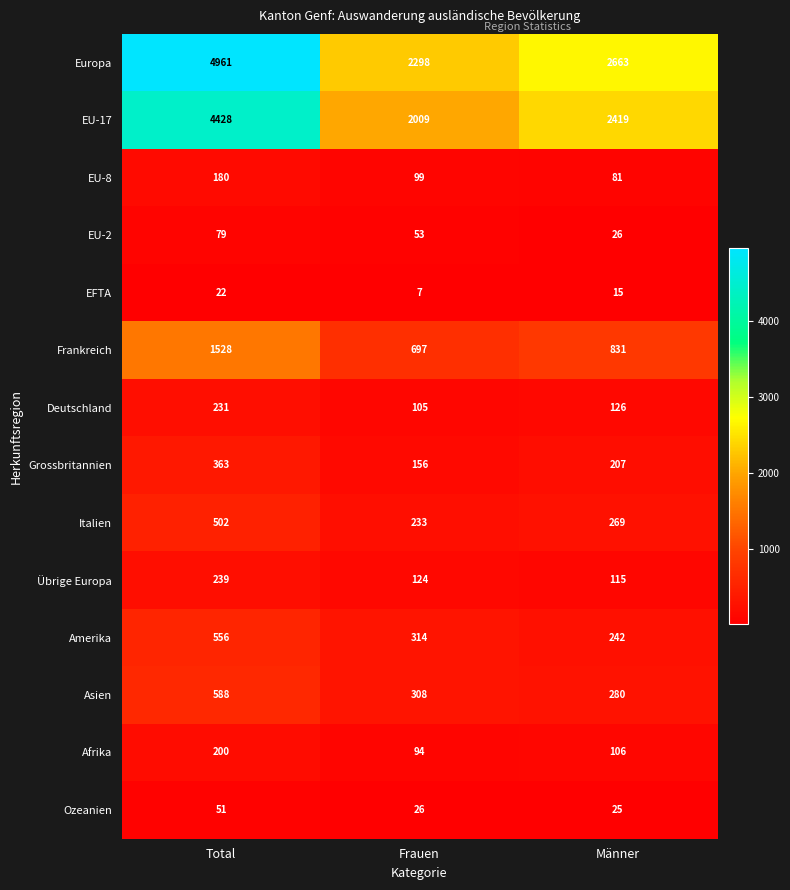

The value of Ozeanien at Männer is 25. True or false?

True